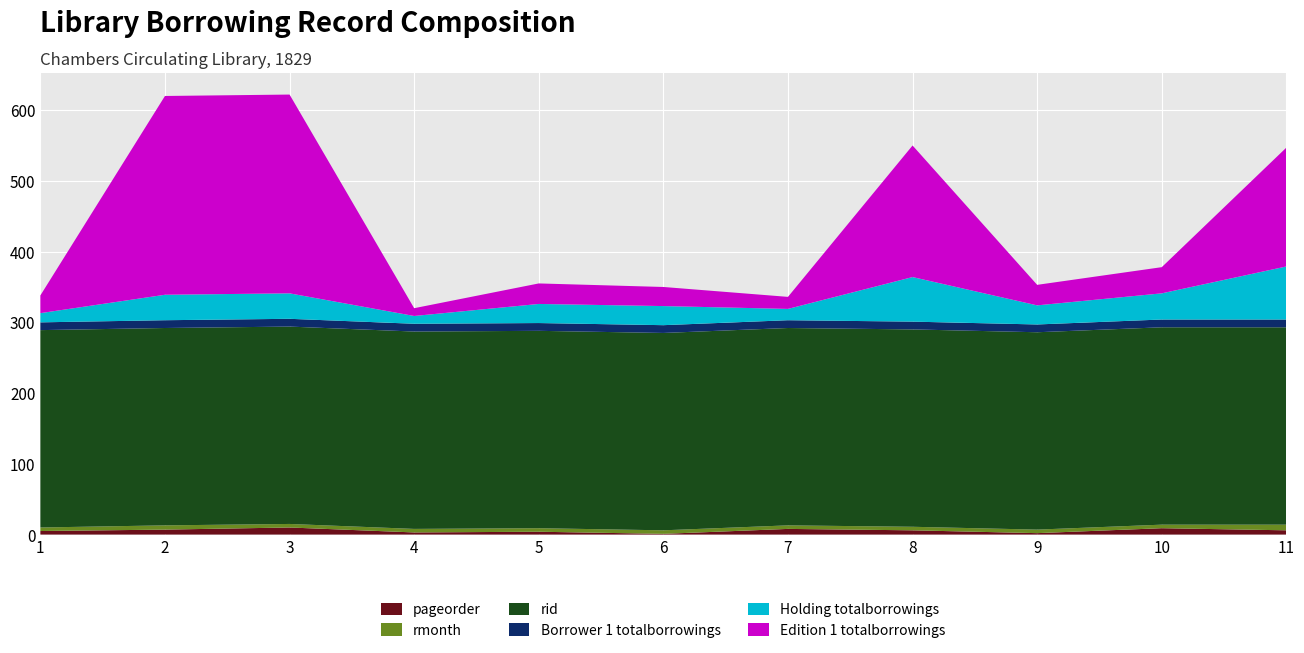

Reading left to right, list all the values displayed in this chart.

pageorder: 1=5	2=7	3=10	4=3	5=4	6=1	7=8	8=6	9=2	10=9	11=6
rmonth: 1=5	2=6	3=5	4=5	5=5	6=5	7=5	8=5	9=5	10=5	11=8
rid: 1=279	2=279	3=279	4=279	5=279	6=279	7=279	8=279	9=279	10=279	11=279
Borrower 1 totalborrowings: 1=11	2=11	3=11	4=11	5=11	6=11	7=11	8=11	9=11	10=11	11=11
Holding totalborrowings: 1=13	2=36	3=36	4=11	5=27	6=27	7=16	8=63	9=27	10=37	11=75
Edition 1 totalborrowings: 1=25	2=281	3=281	4=11	5=29	6=27	7=17	8=186	9=29	10=37	11=168